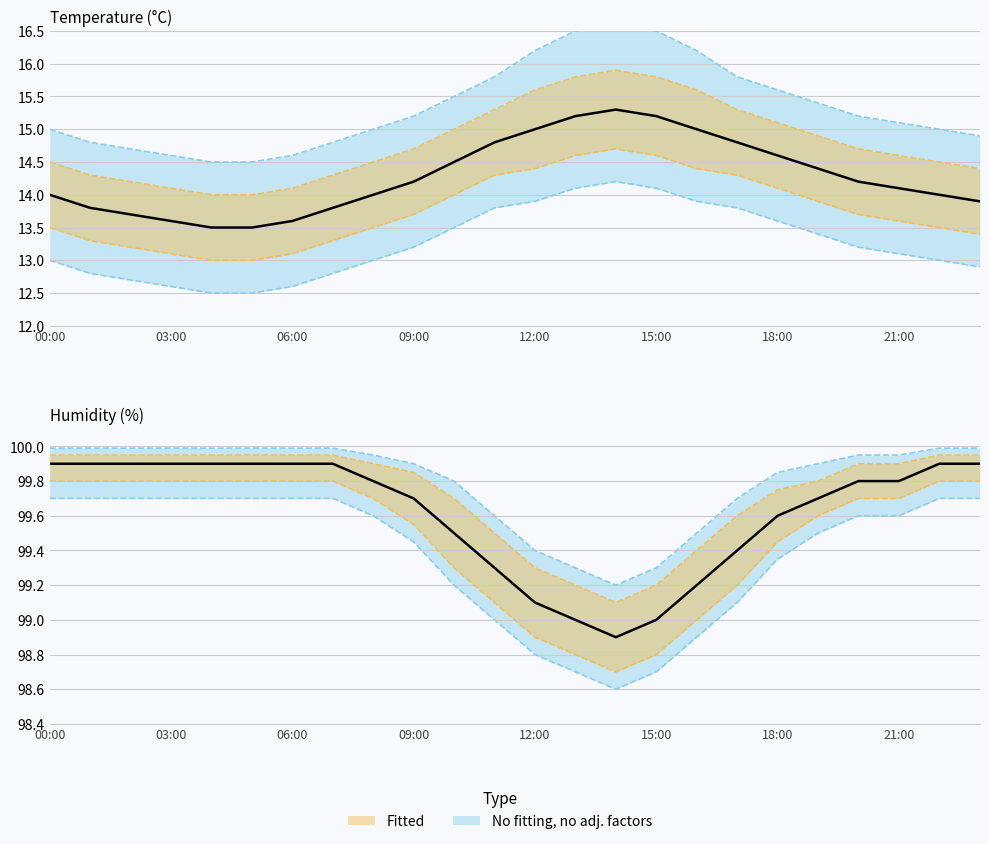

Reading left to right, transcribe all the data shown in this chart.

temperature: 14.0	13.8	13.7	13.6	13.5	13.5	13.6	13.8	14.0	14.2	14.5	14.8	15.0	15.2	15.3	15.2	15.0	14.8	14.6	14.4	14.2	14.1	14.0	13.9
humidity: 99.9	99.9	99.9	99.9	99.9	99.9	99.9	99.9	99.8	99.7	99.5	99.3	99.1	99.0	98.9	99.0	99.2	99.4	99.6	99.7	99.8	99.8	99.9	99.9